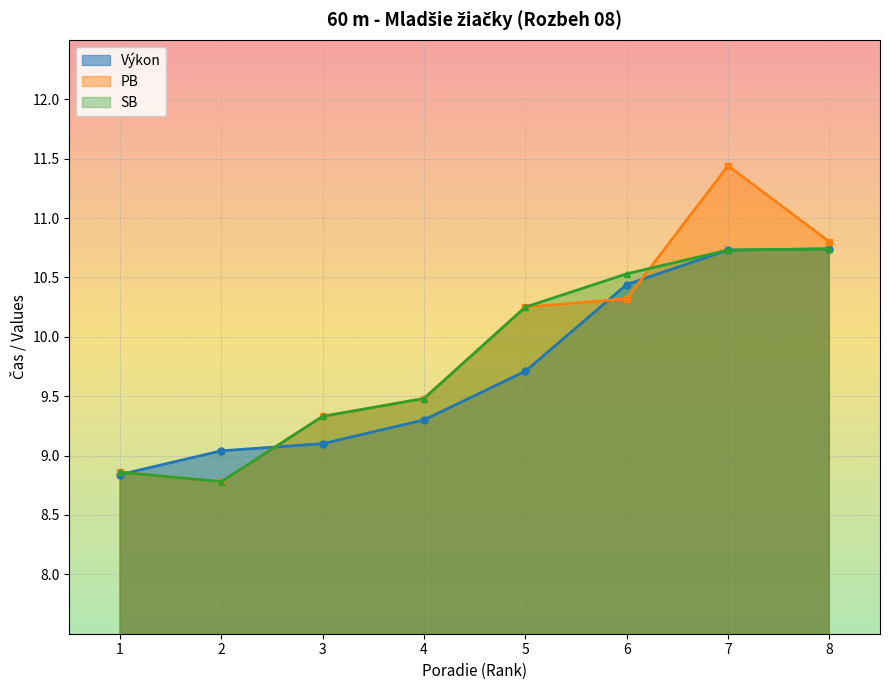

Between 2 and 4, which is larger?

4